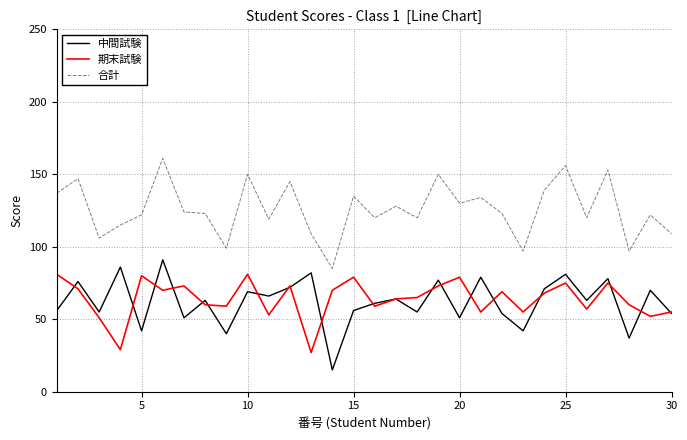

What are all the series names shown in the legend?

中間試験, 期末試験, 合計